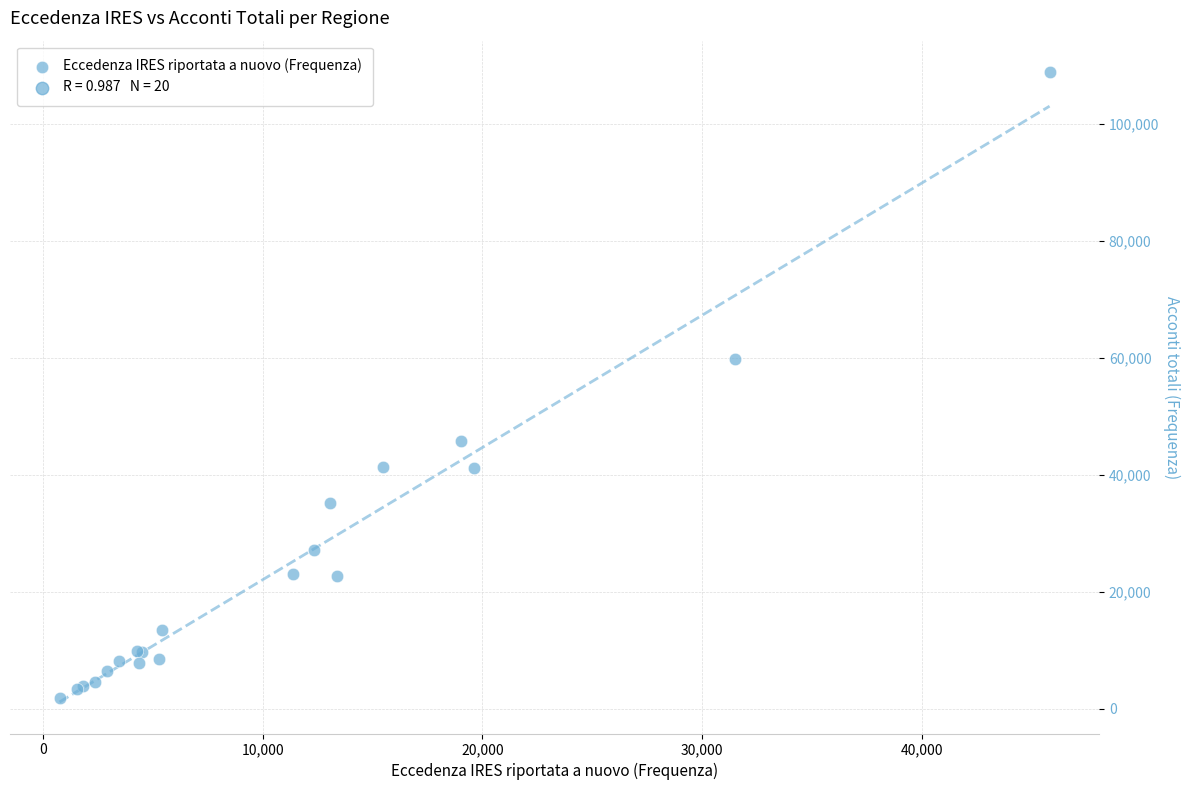

What Y value in the scatter plot is closest to 55342?

59828